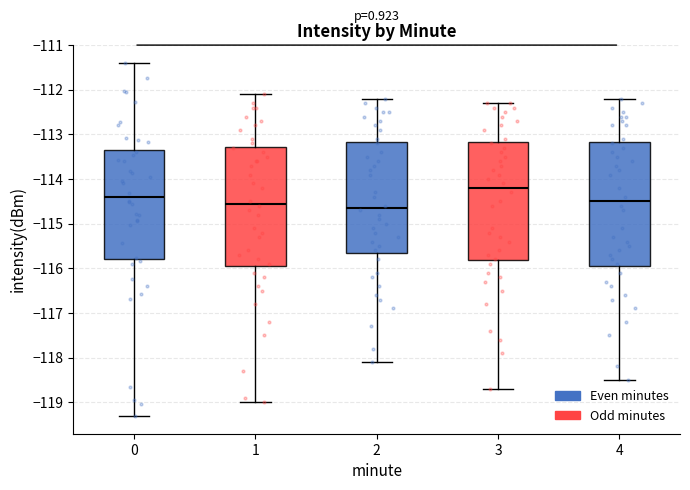

Where does the upper whisker of the box at x = 0 end on the y-axis? The values are not printed on the chart, so give them approximately, as read against the axis.

-111.4